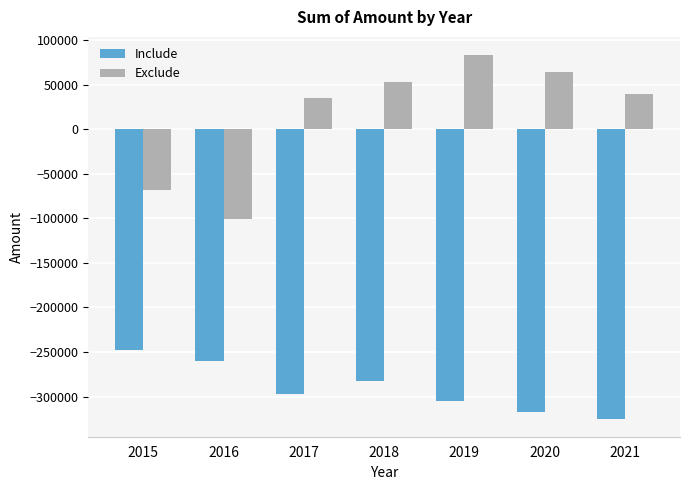

How many distinct data groups are displayed?

2